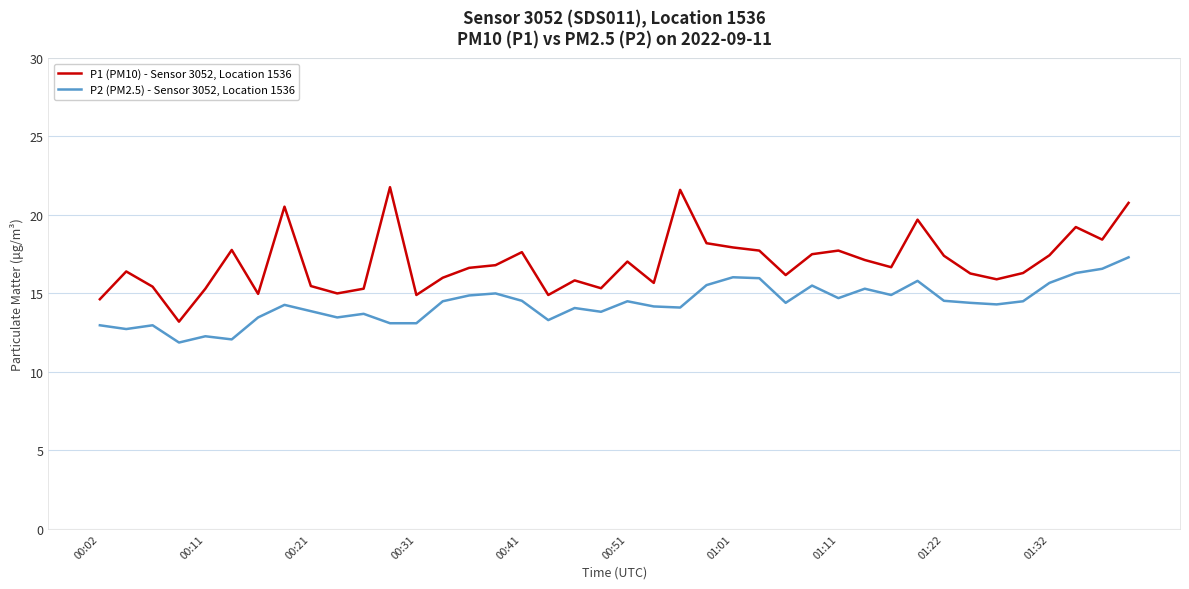

Rank the series by their maximum value, from lowest to highest.

P2 (PM2.5) - Sensor 3052, Location 1536, P1 (PM10) - Sensor 3052, Location 1536